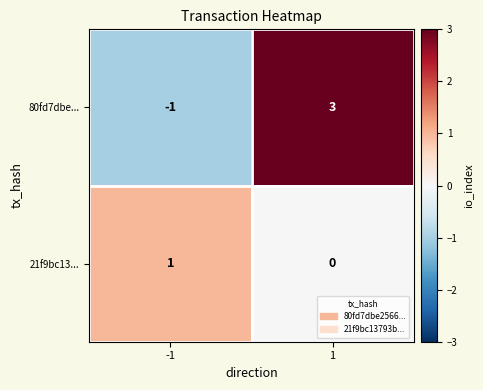

The value of 21f9bc13... at 1 is -1. True or false?

False